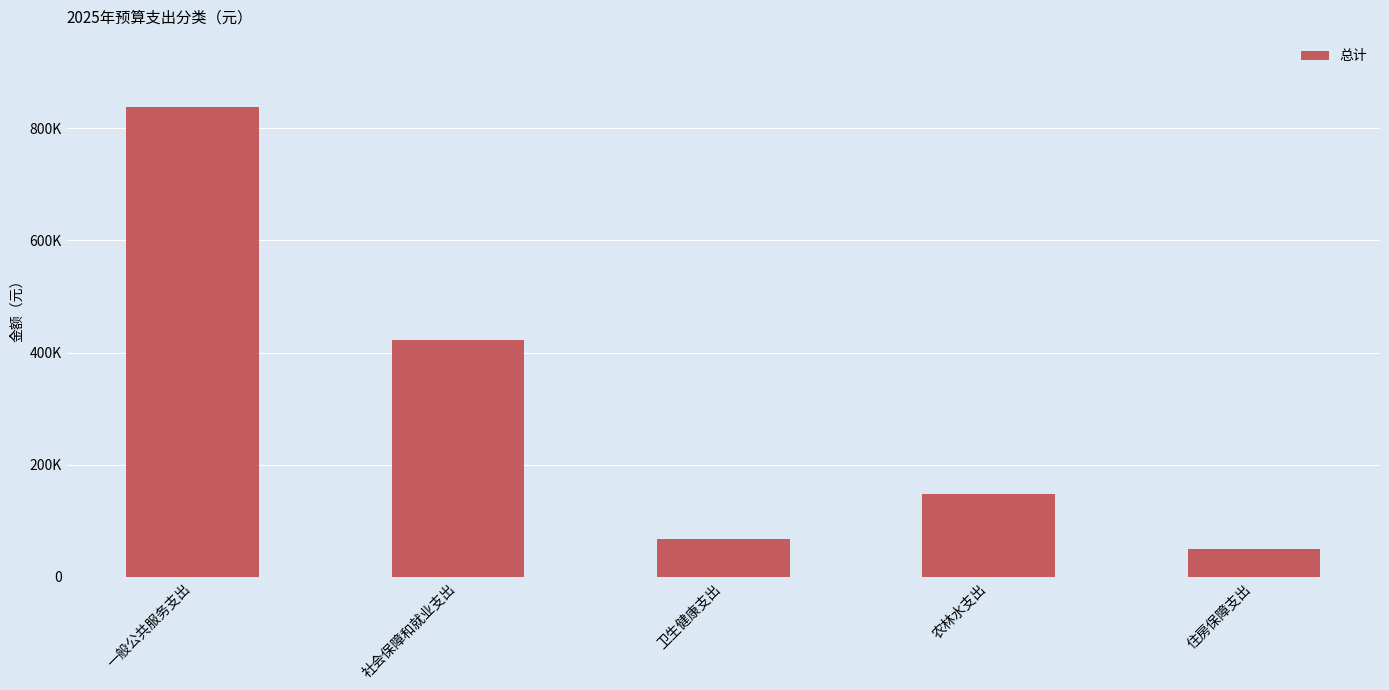

Does the chart contain any negative values?

No